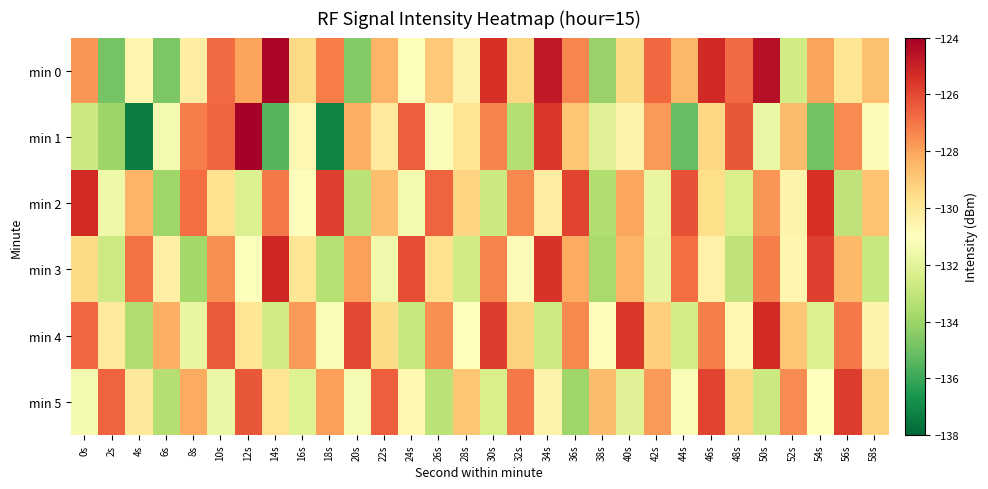

At which category is the sum across all series the highest?

46s